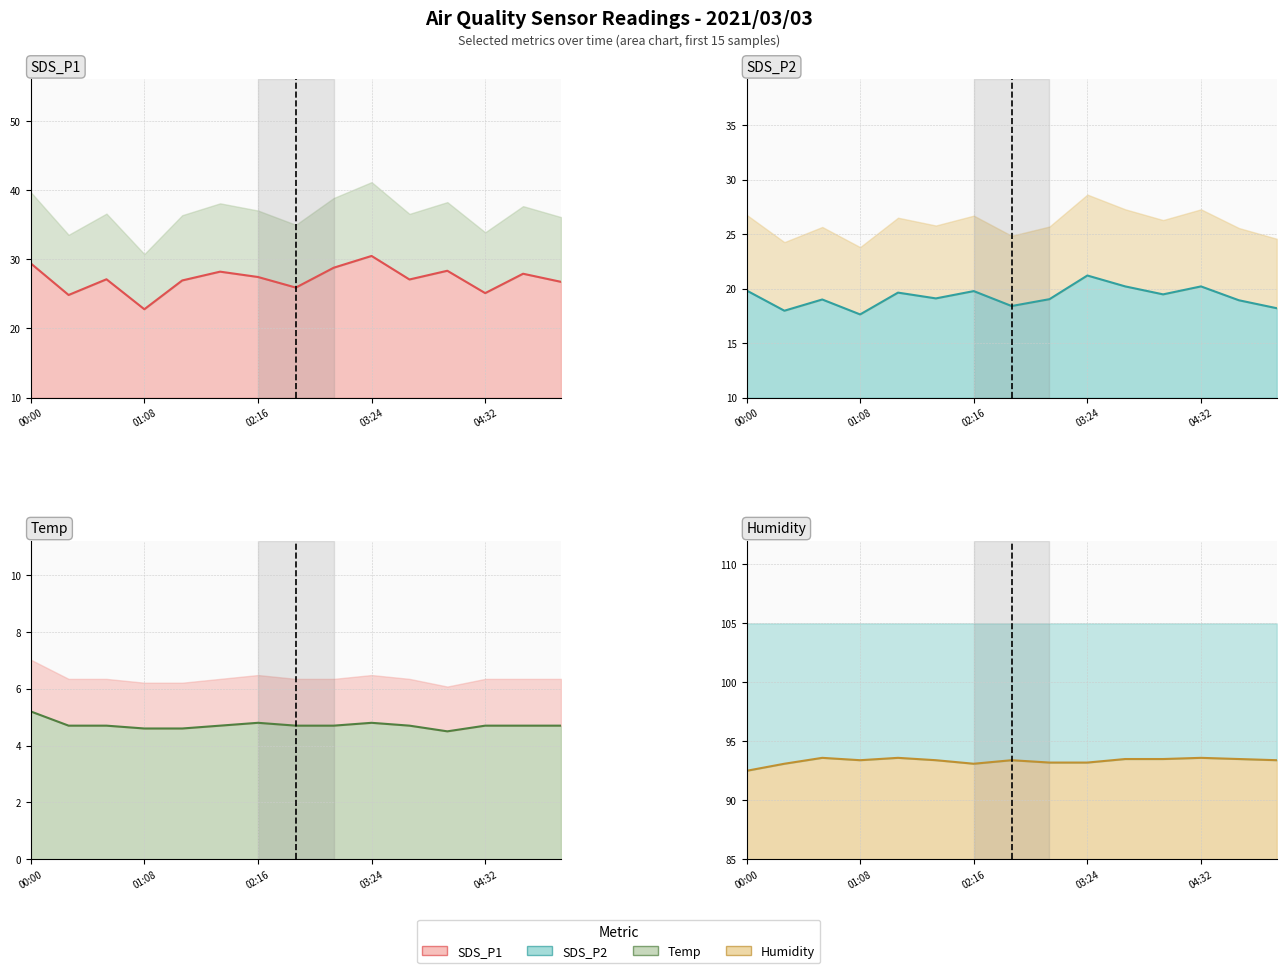

At which category does the chart reach its minimum across all series?

11